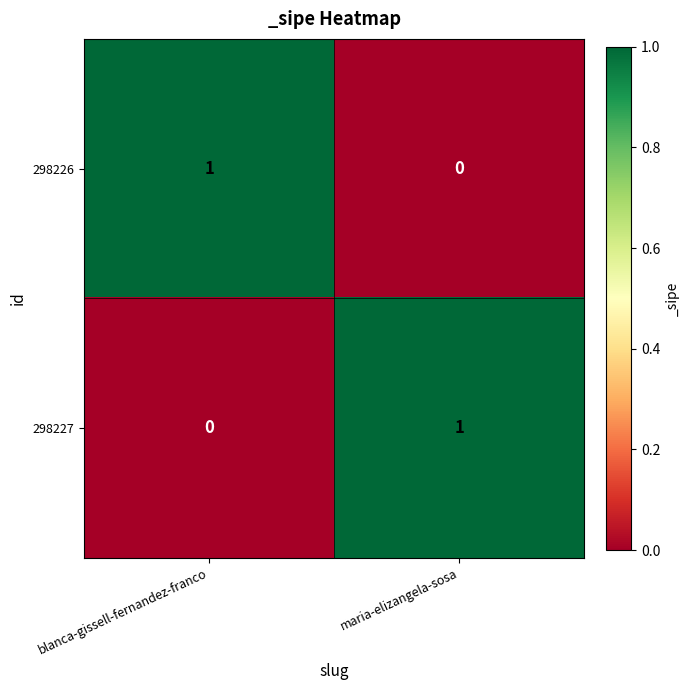

At which label does 298227 reach its minimum?

blanca-gissell-fernandez-franco